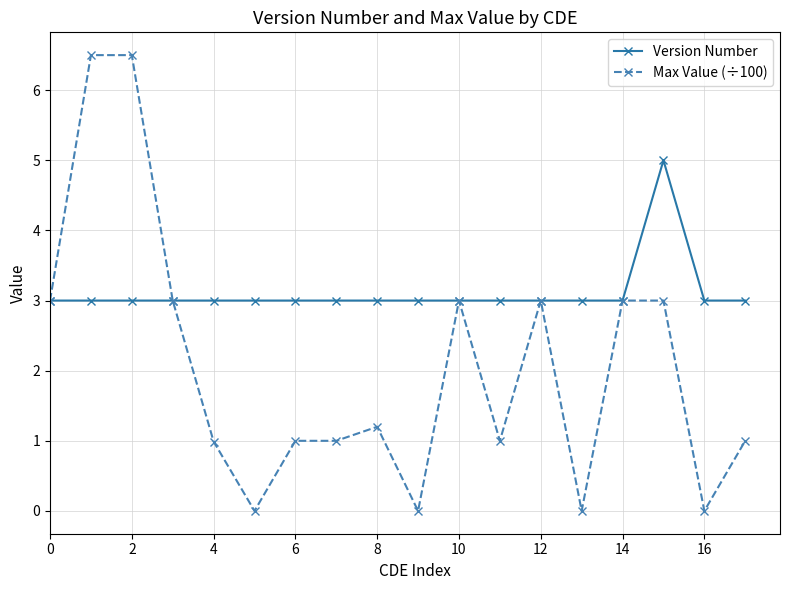

Reading left to right, extract all data points from this chart.

Version Number: 3.0	3.0	3.0	3.0	3.0	3.0	3.0	3.0	3.0	3.0	3.0	3.0	3.0	3.0	3.0	5.0	3.0	3.0
Max Value (÷100): 3.0	6.5	6.5	3.0	1.0	0.0	1.0	1.0	1.2	0.0	3.0	1.0	3.0	0.0	3.0	3.0	0.0	1.0